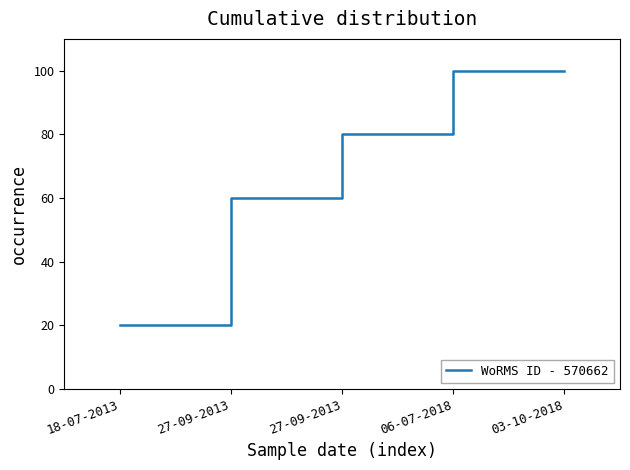

What is the sum of the values at 03-10-2018 and 18-07-2013?

120